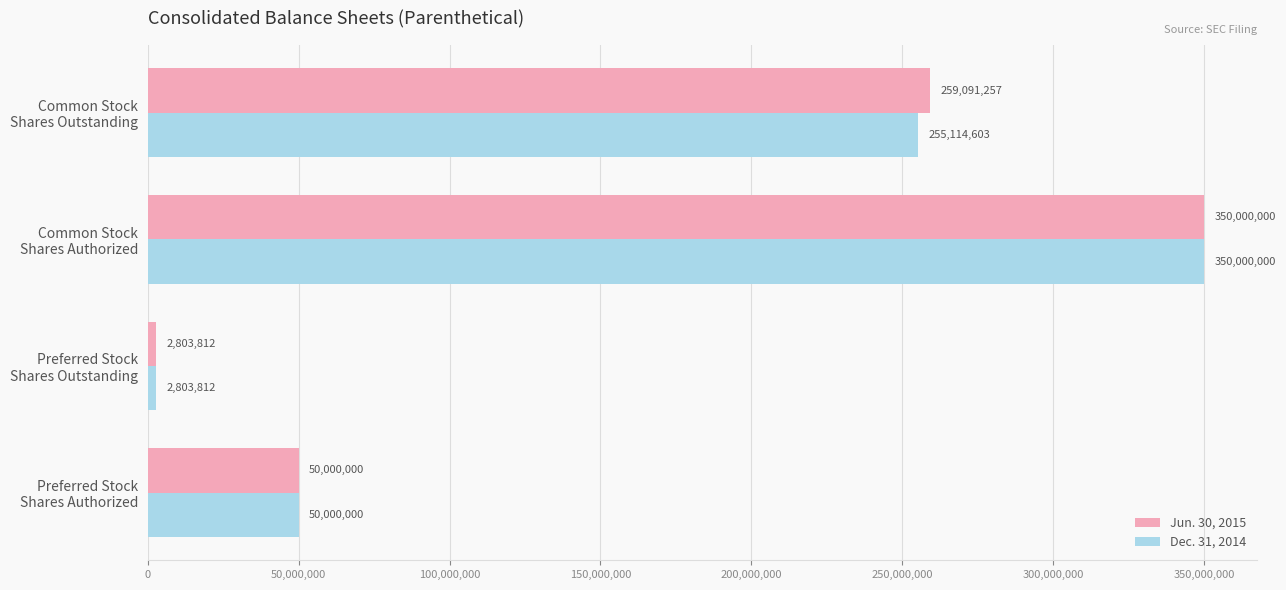

What is the minimum value for Jun. 30, 2015?

2803812